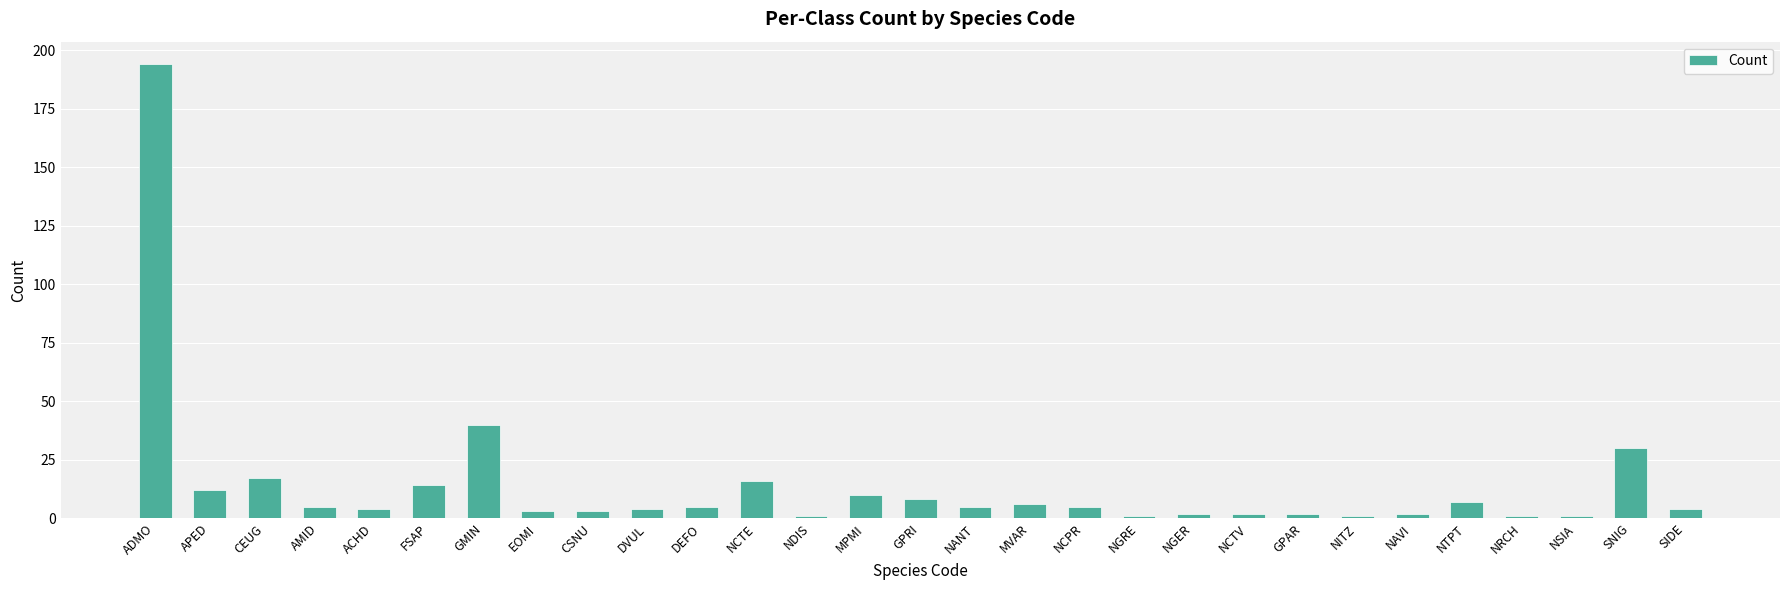

What is the smallest value displayed?

1